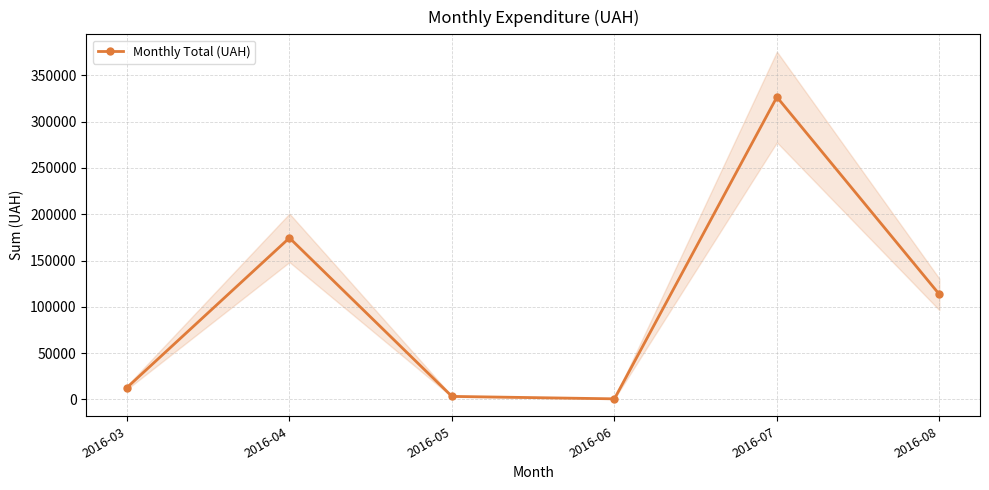

What is the value of the 2nd point from the left?

174434.8